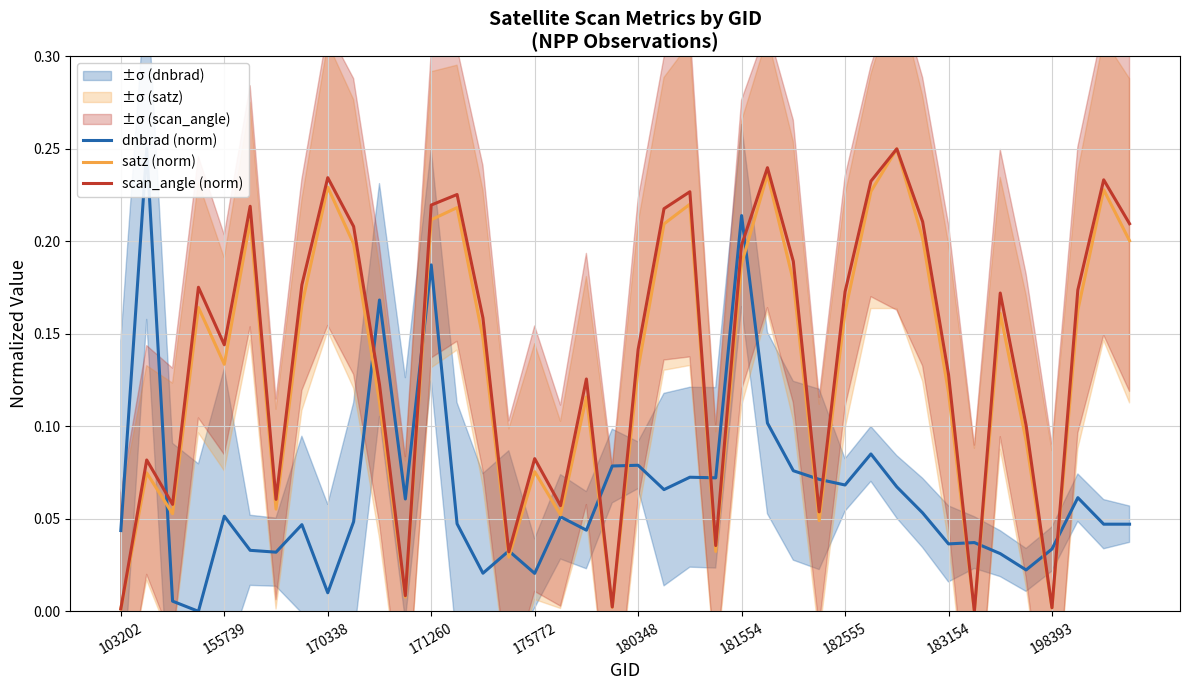

Which series has the largest total across all categories?

scan_angle (norm)